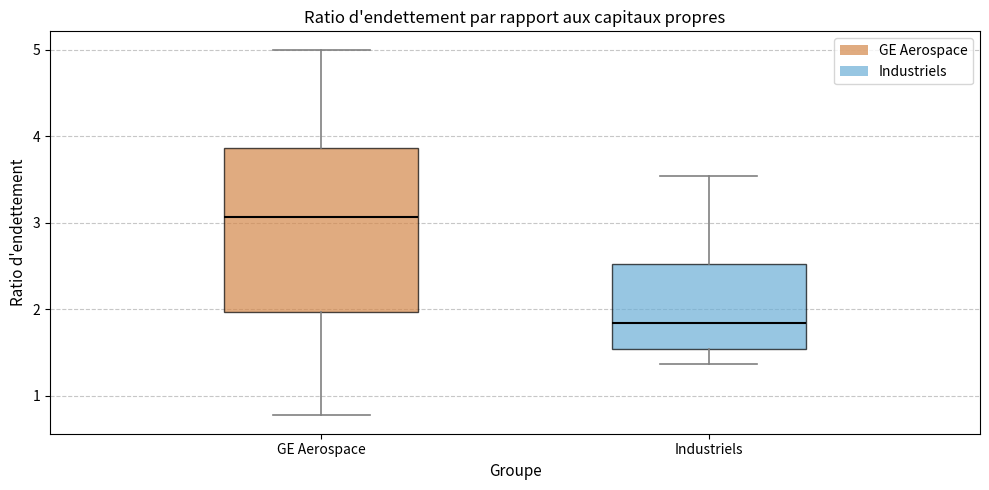

Where does the median line of the box for GE Aerospace sit on the y-axis? The values are not printed on the chart, so give them approximately, as read against the axis.

3.1